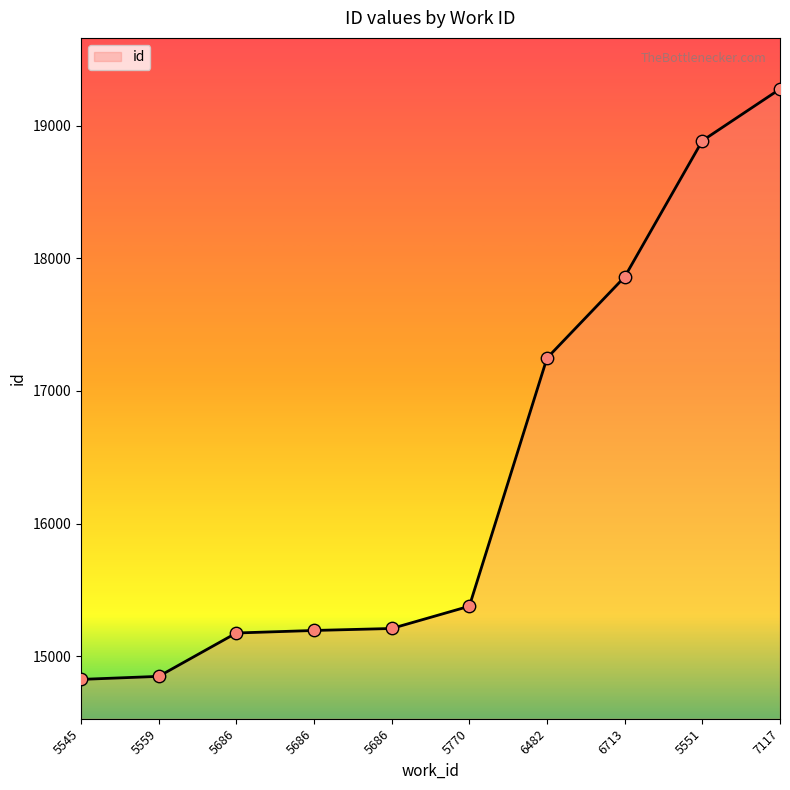

How many lines are shown in the chart?

1